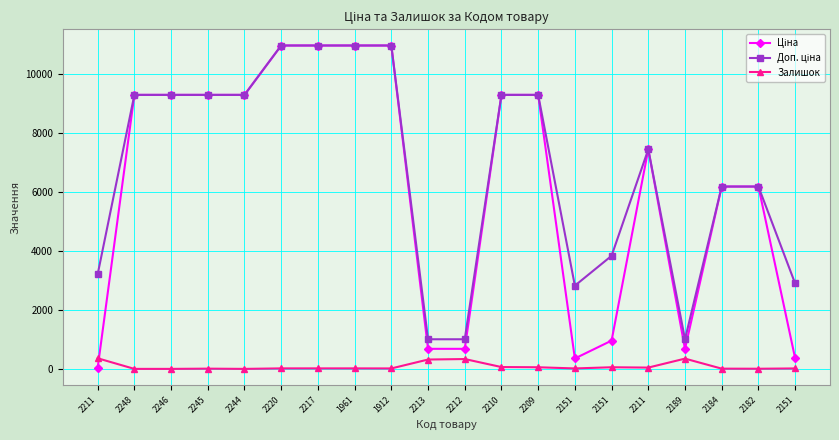

What is the difference between the second highest and second lowest values in the Залишок series?

348.0